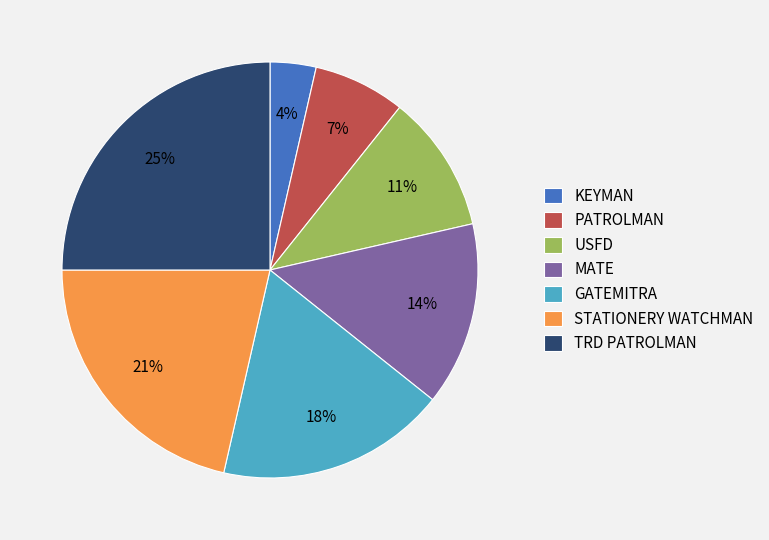

To the nearest percent, what is the combined percentage of TRD PATROLMAN and USFD?

36%